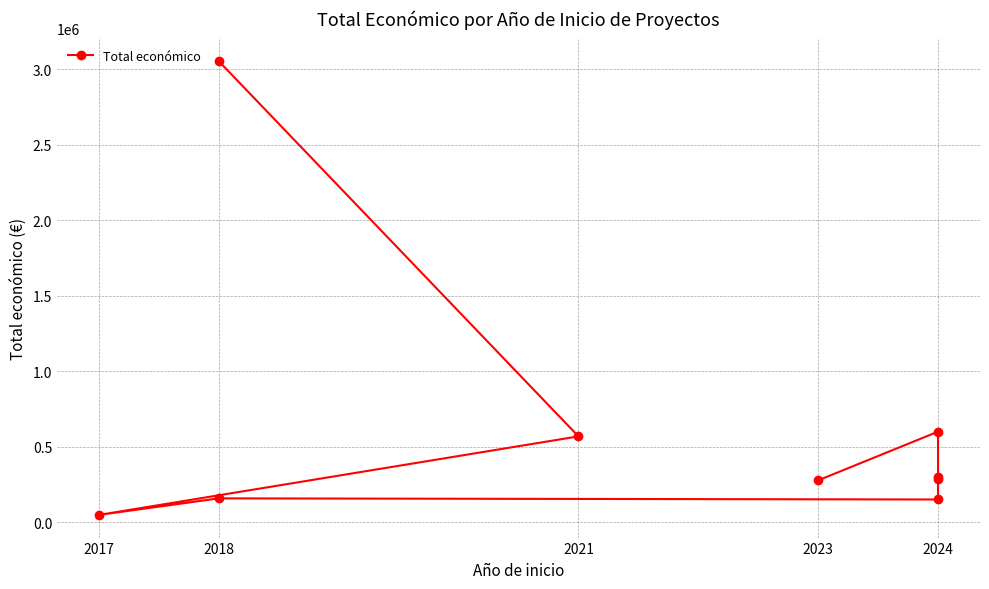

How many points are higher than both their immediate neighbors (excluding endpoints)?

3